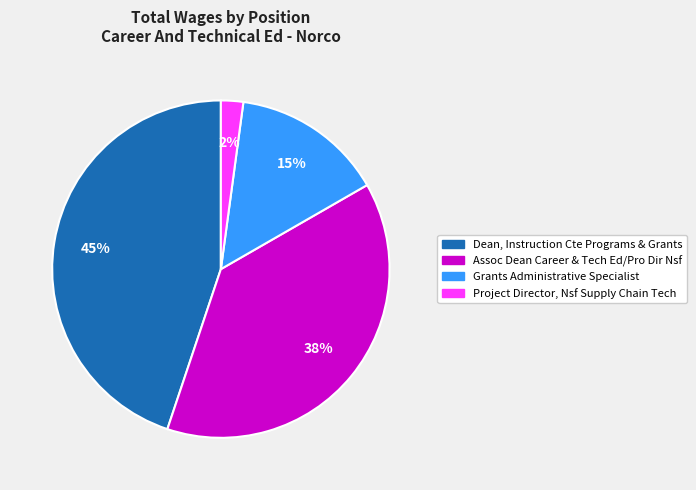

What percentage is the Grants Administrative Specialist slice, to the nearest percent?

15%